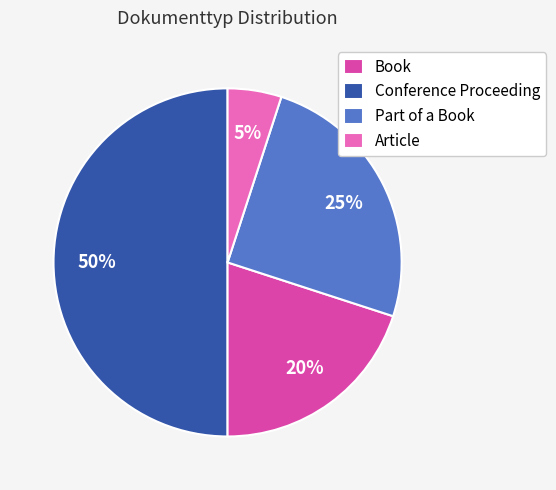

Combined, do Article and Part of a Book account for over 50%?

No